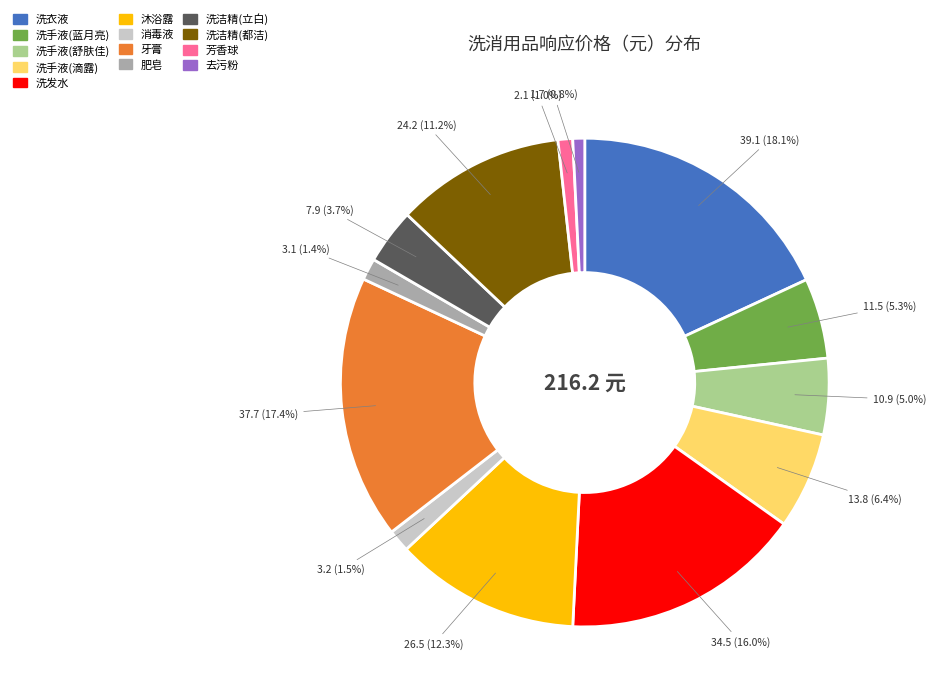

What is the largest slice in the pie chart?

洗衣液